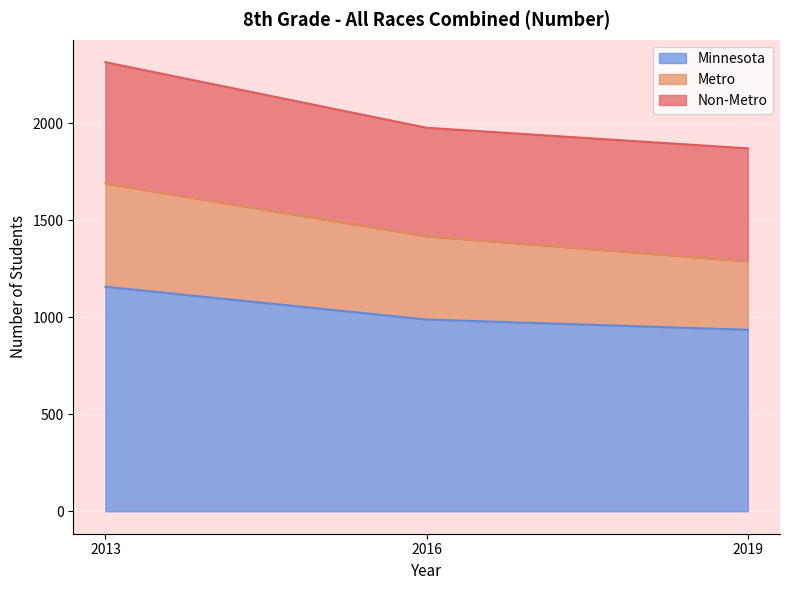

What is the value of the Metro point at the 2nd from the left?

1417